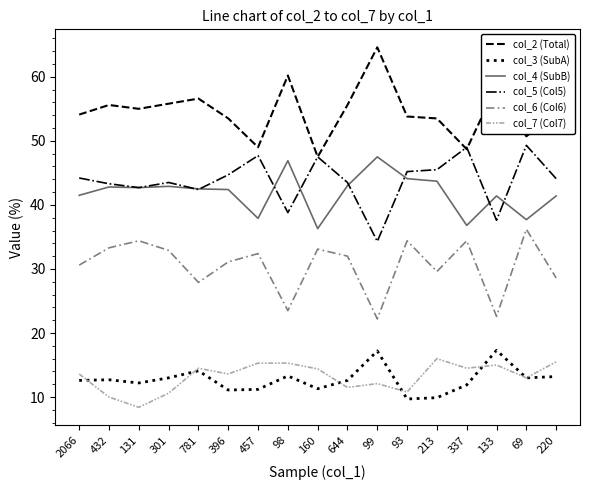

At which label does col_4 (SubB) reach its minimum?

160